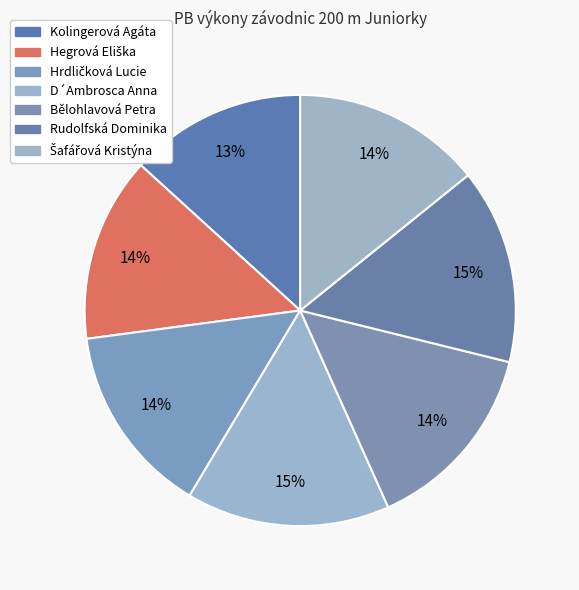

Which has a higher value, D´Ambrosca Anna or Hrdličková Lucie?

D´Ambrosca Anna